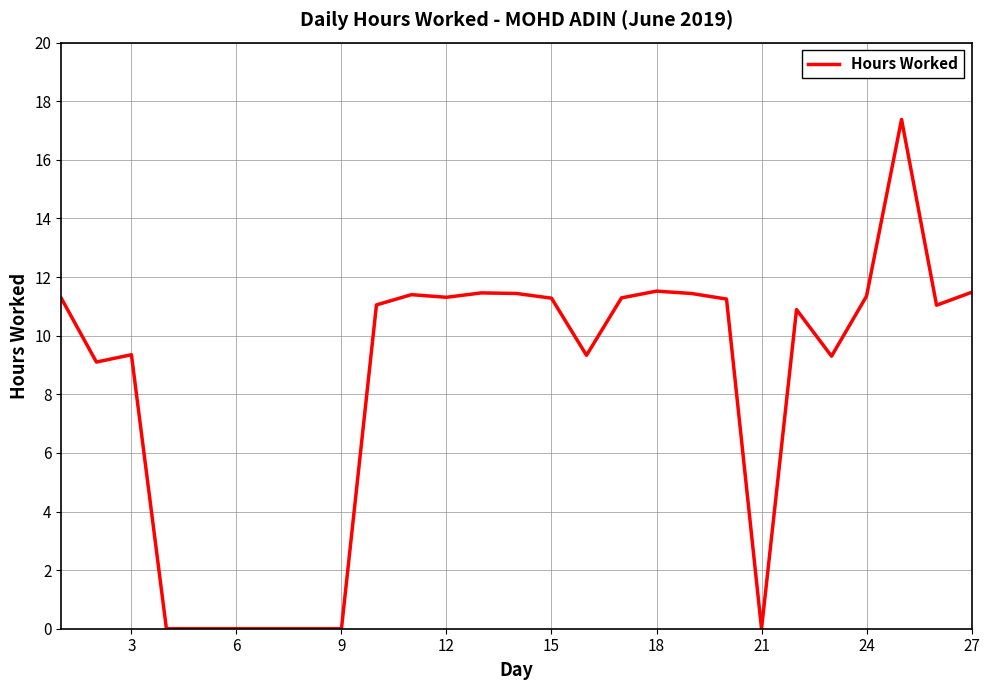

What is the maximum value shown in the chart?

17.4